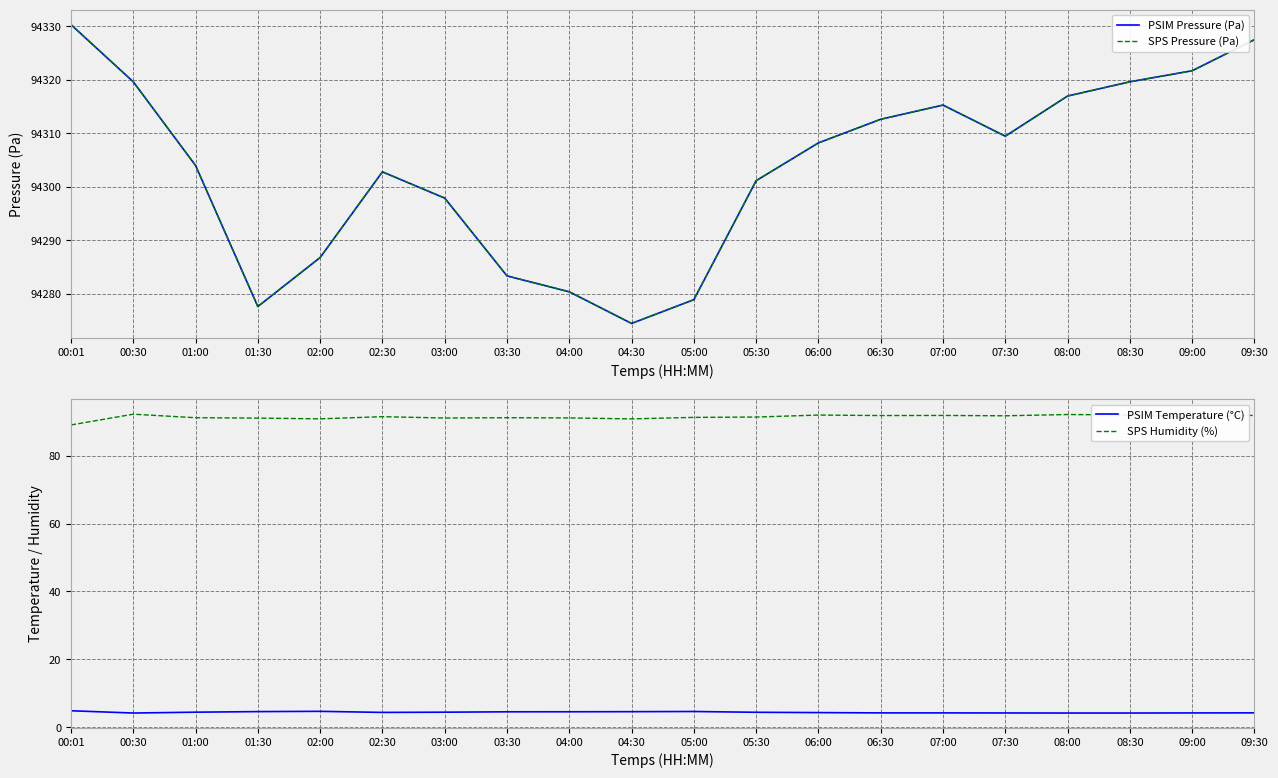

Reading right to left, what are all the values shown in this chart?

PSIM Pressure (Pa): 94327.5	94321.7	94319.6	94317.0	94309.5	94315.3	94312.6	94308.2	94301.2	94278.9	94274.5	94280.4	94283.4	94297.9	94302.8	94286.8	94277.7	94304.0	94319.6	94330.3
SPS Pressure (Pa): 94327.5	94321.7	94319.6	94317.0	94309.5	94315.3	94312.6	94308.2	94301.2	94278.9	94274.5	94280.4	94283.4	94297.9	94302.8	94286.8	94277.7	94304.0	94319.6	94330.3
PSIM Temperature (°C): 4.2	4.2	4.2	4.2	4.2	4.2	4.2	4.3	4.4	4.6	4.6	4.5	4.5	4.4	4.4	4.7	4.6	4.4	4.2	4.8
SPS Humidity (%): 91.9	91.4	92.0	92.2	91.8	91.9	91.9	92.0	91.4	91.3	90.9	91.2	91.2	91.1	91.5	90.9	91.1	91.2	92.3	89.1